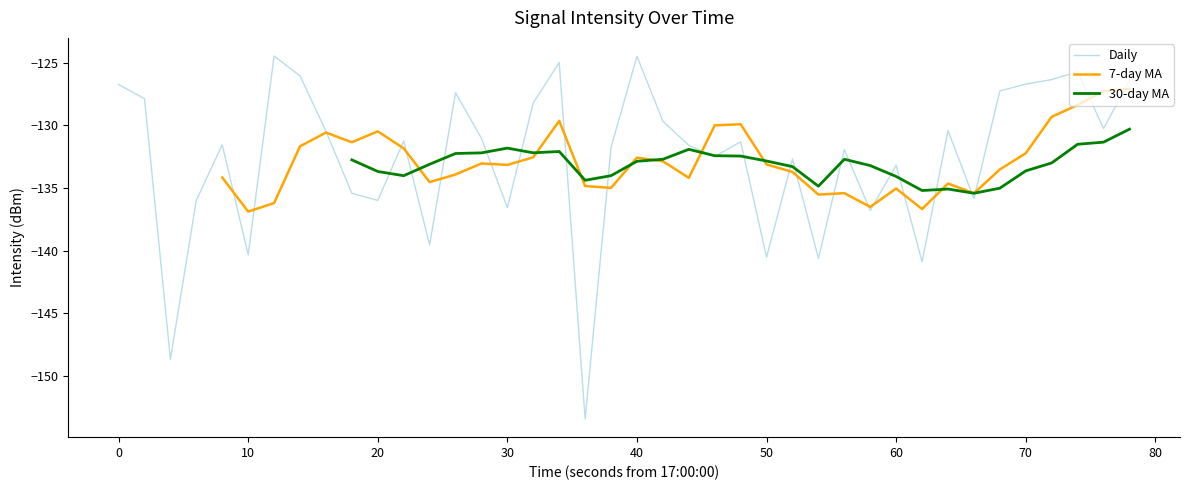

Is this an area chart (filled region under the line)?

No